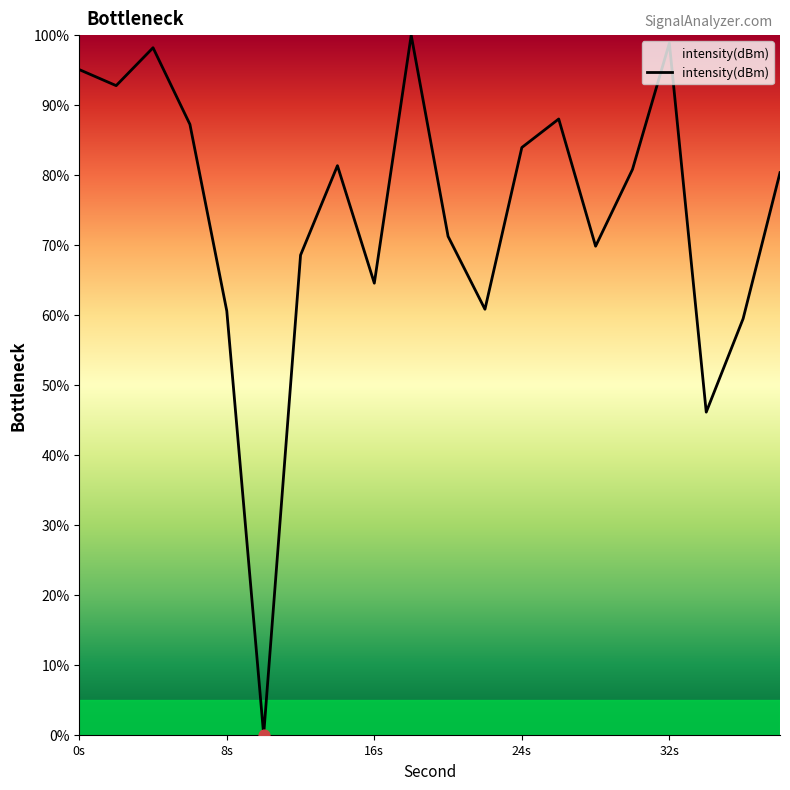

What is the difference between the maximum and minimum values?

100.0